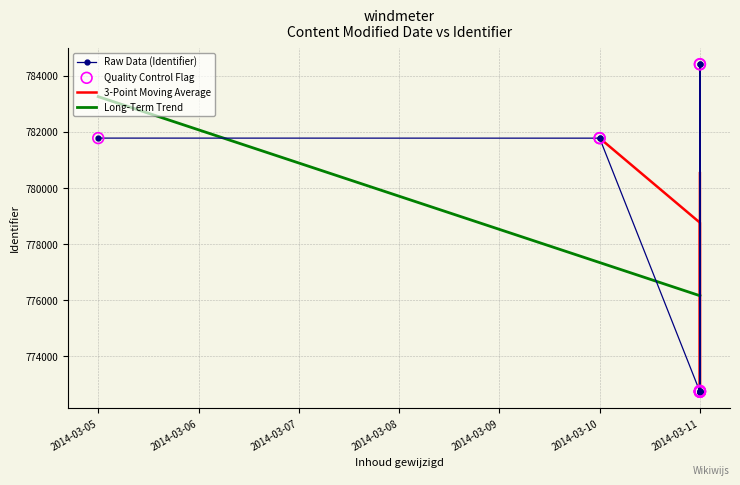

What is the change in value from 2014-03-05 to 2014-03-11?

-9043